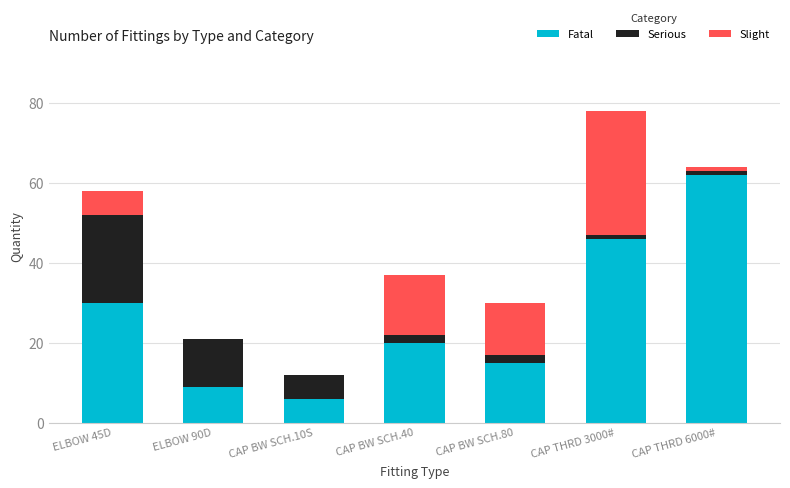

True or false: Fatal has a value of 16 at ELBOW 45D.

False